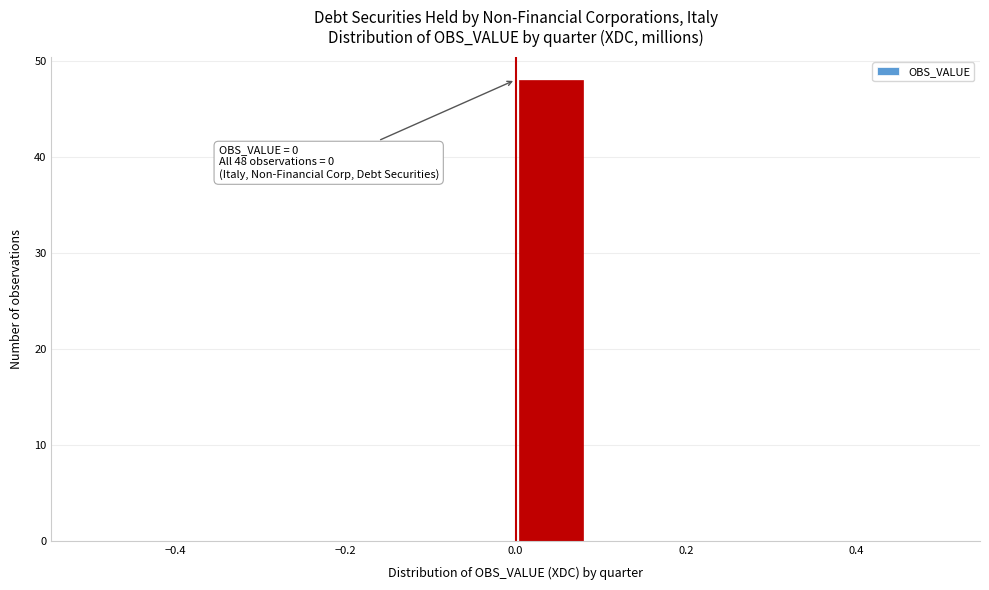

Which range on the x-axis has the tallest bar?

0.00 to 0.08